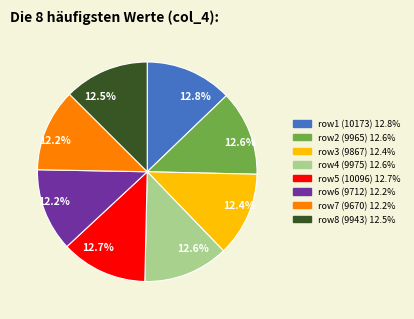

Count the number of slices in the pie.

8